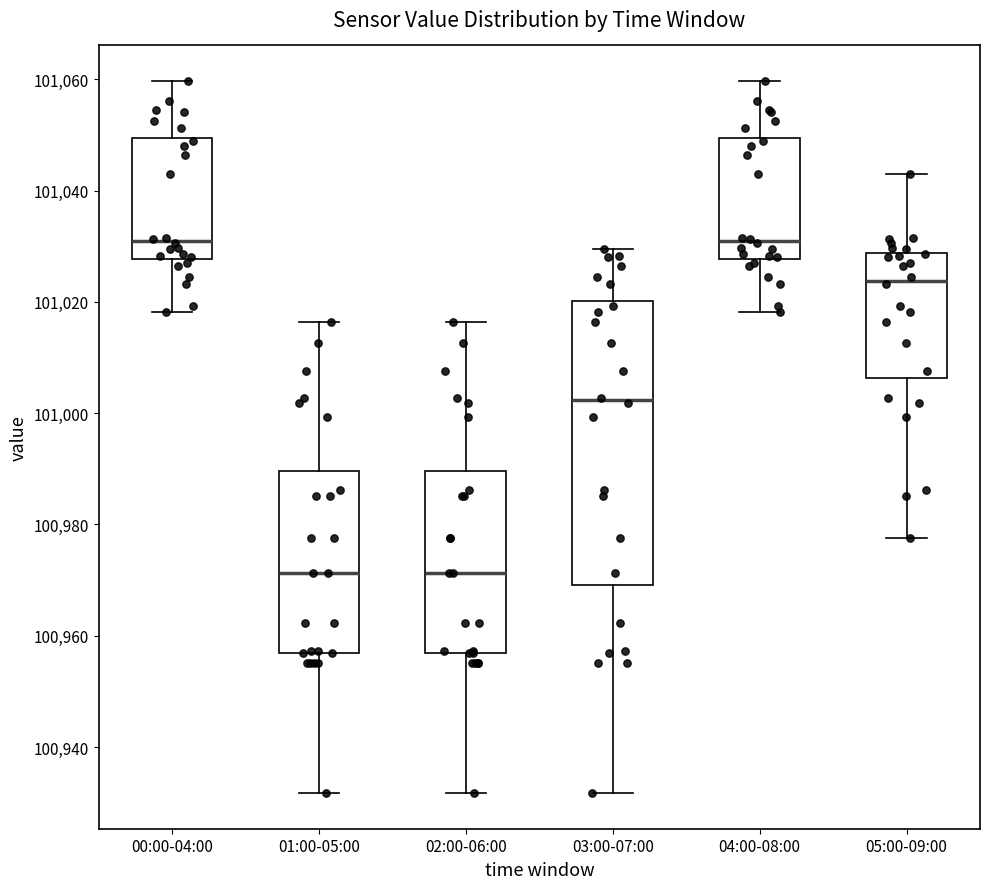

Where is the upper edge of the box for 03:00-07:00 on the y-axis? The values are not printed on the chart, so give them approximately, as read against the axis.

101020